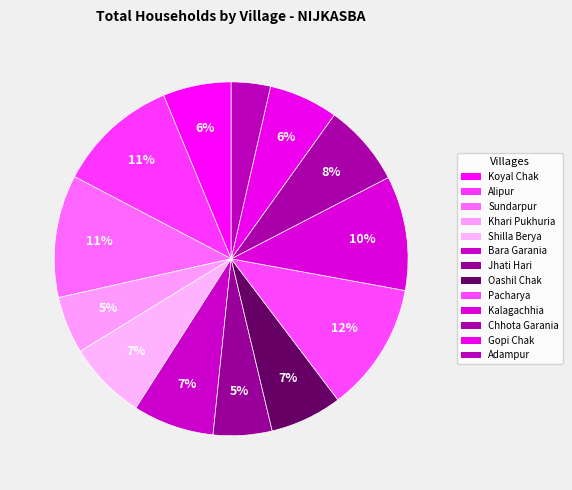

To the nearest percent, what is the difference between the Adampur and Khari Pukhuria slice percentages?

2%